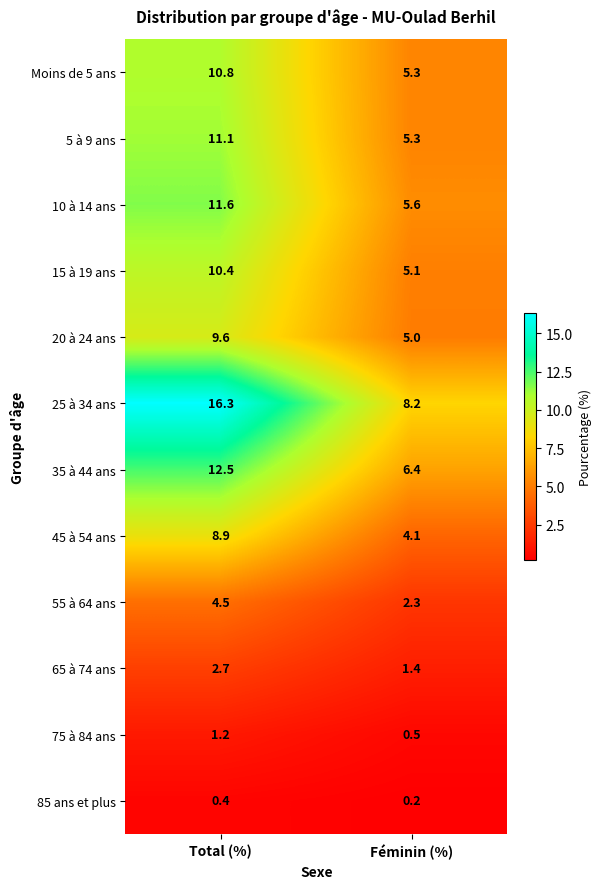

Which series has the largest range (max minus min)?

25 à 34 ans